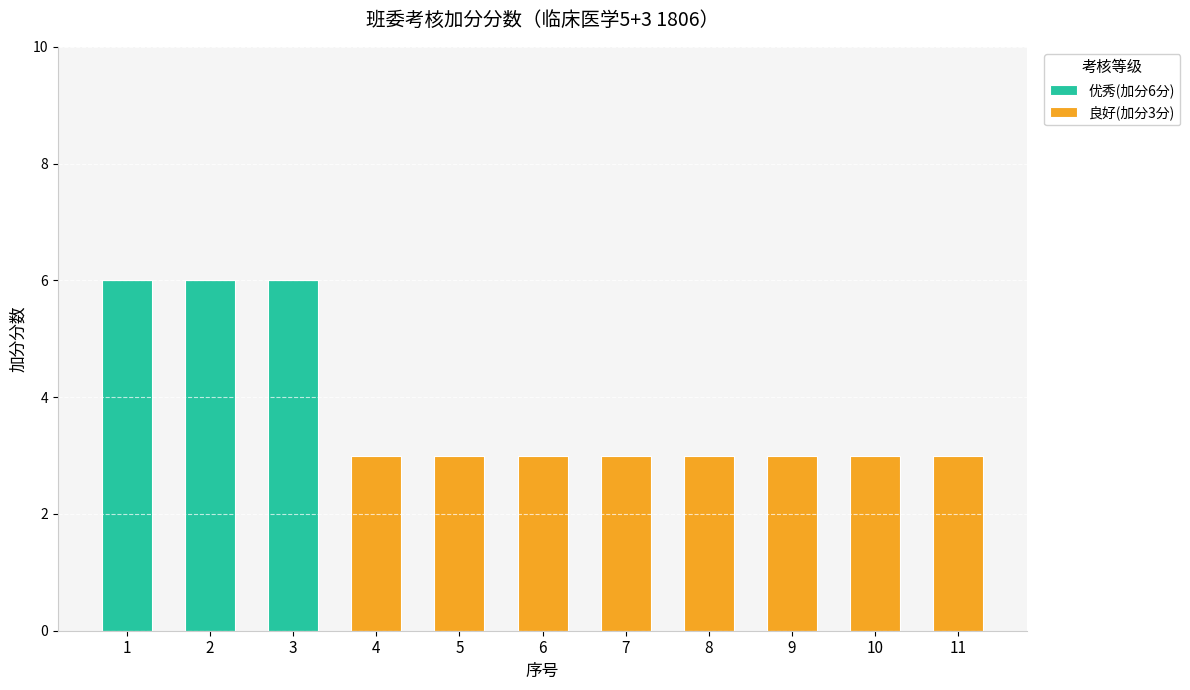

Are the bars horizontal?

No